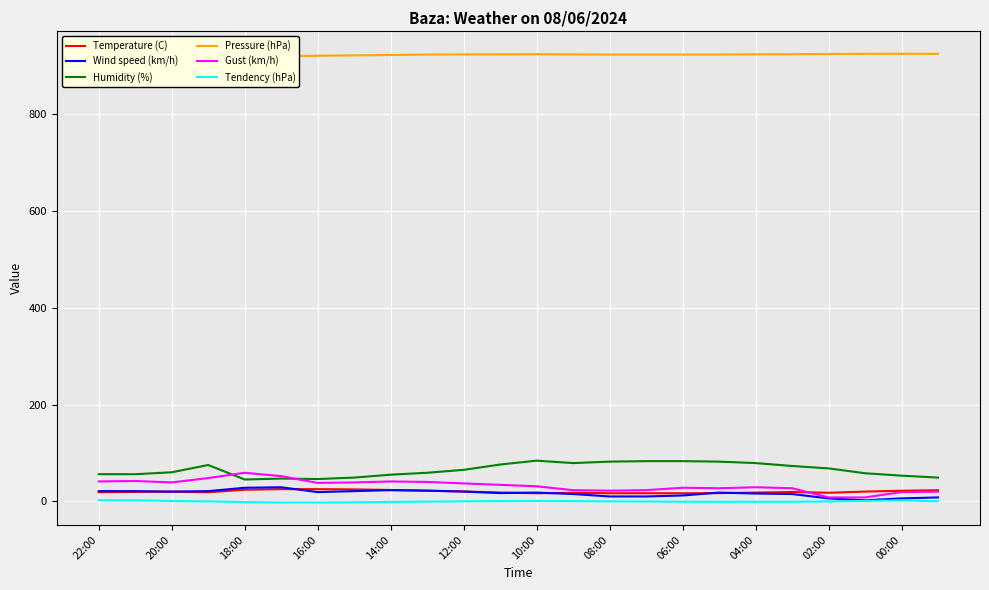

List the series in order of their peak value, highest first.

Pressure (hPa), Humidity (%), Gust (km/h), Wind speed (km/h), Temperature (C), Tendency (hPa)